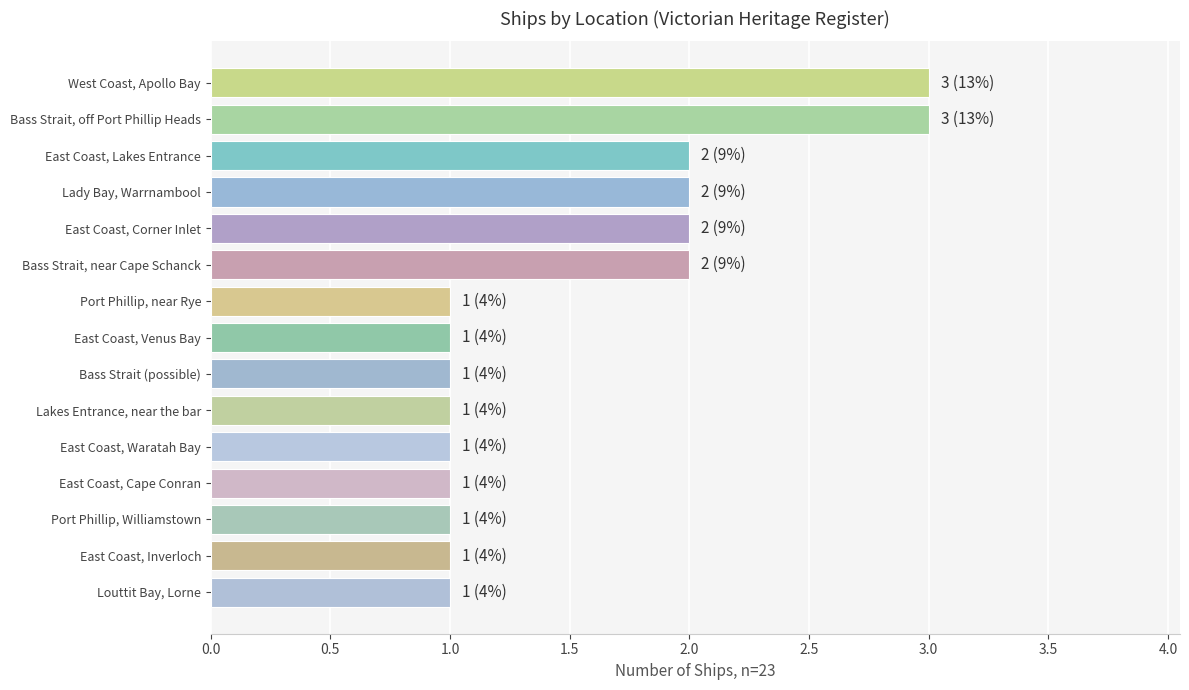

What is the greatest value displayed?

3